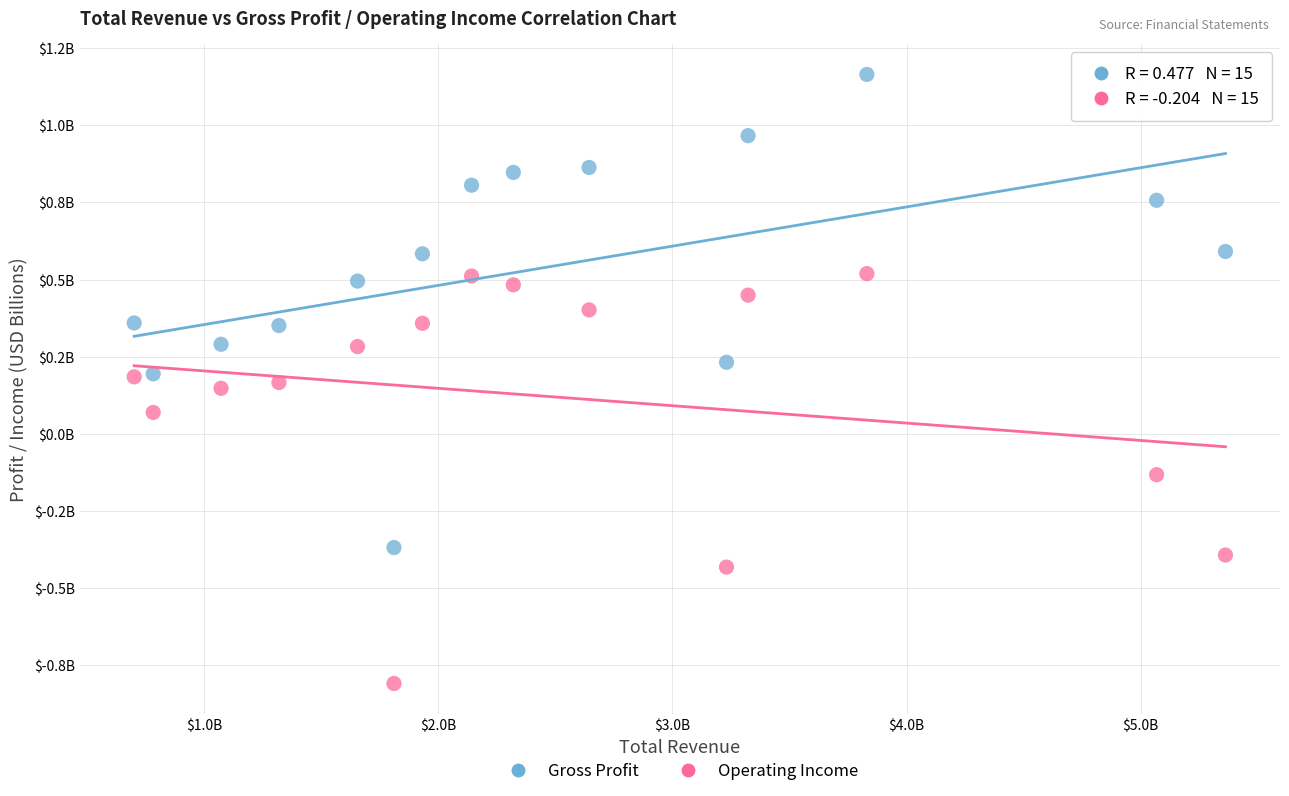

Which series has the widest spread of Y values?

Gross Profit